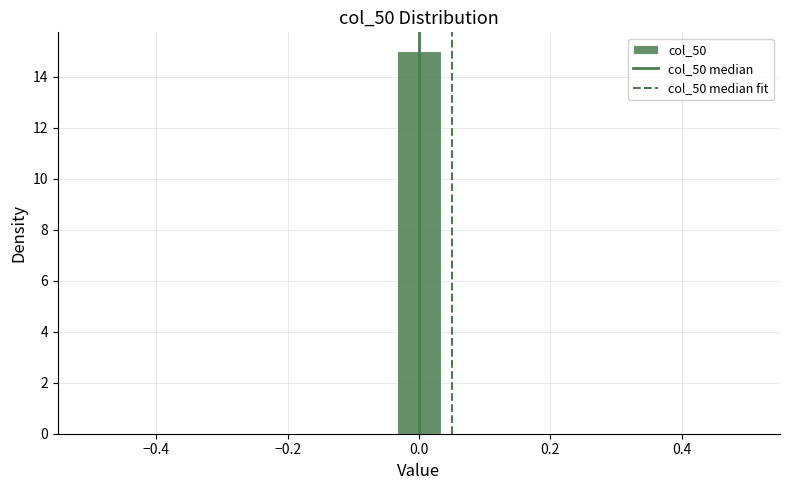

Around what value on the x-axis is the tallest bar? Give the approximate position of its centre, as read against the axis.

0.00